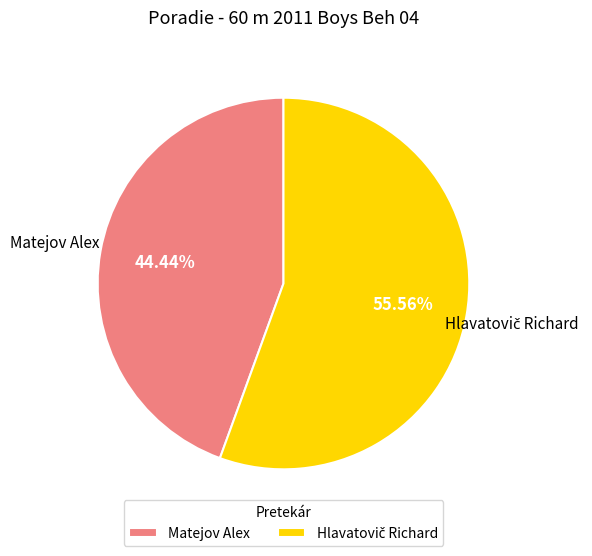

Does any single category account for the majority?

Yes